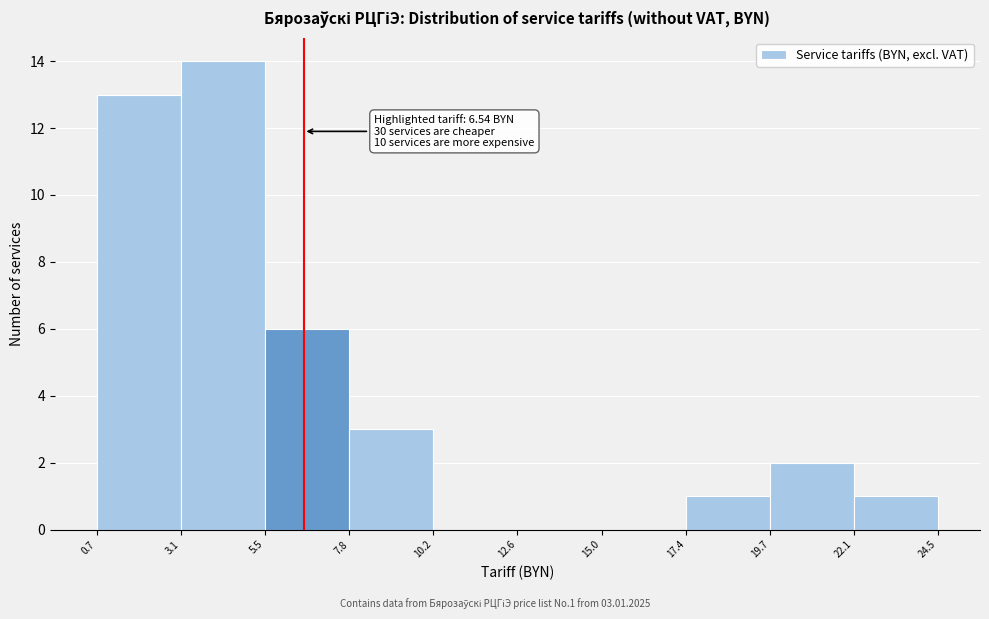

Over which range of the x-axis is the bar tallest?

3.1 to 5.5